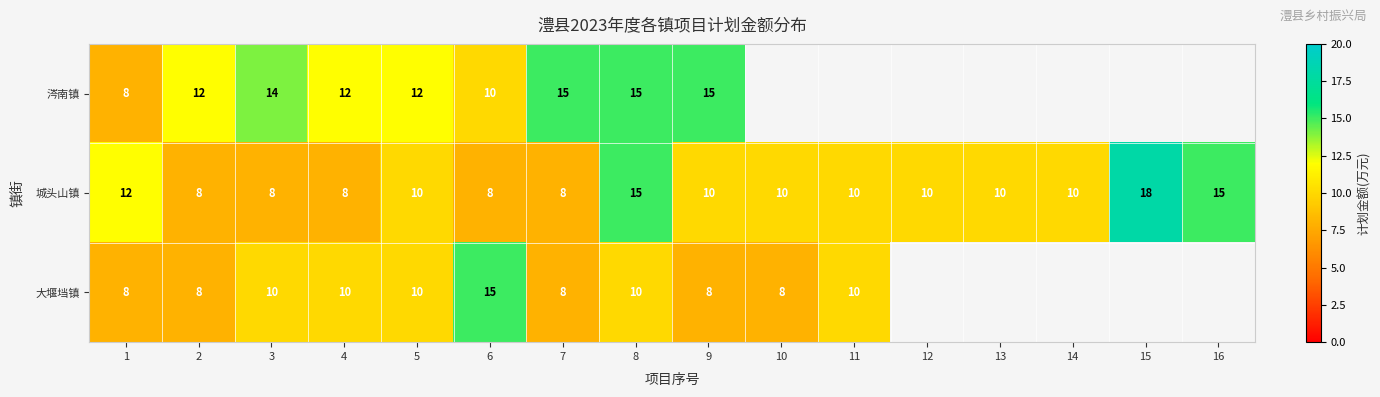

Rank the series at 4 from highest to lowest value.

涔南镇, 大堰垱镇, 城头山镇